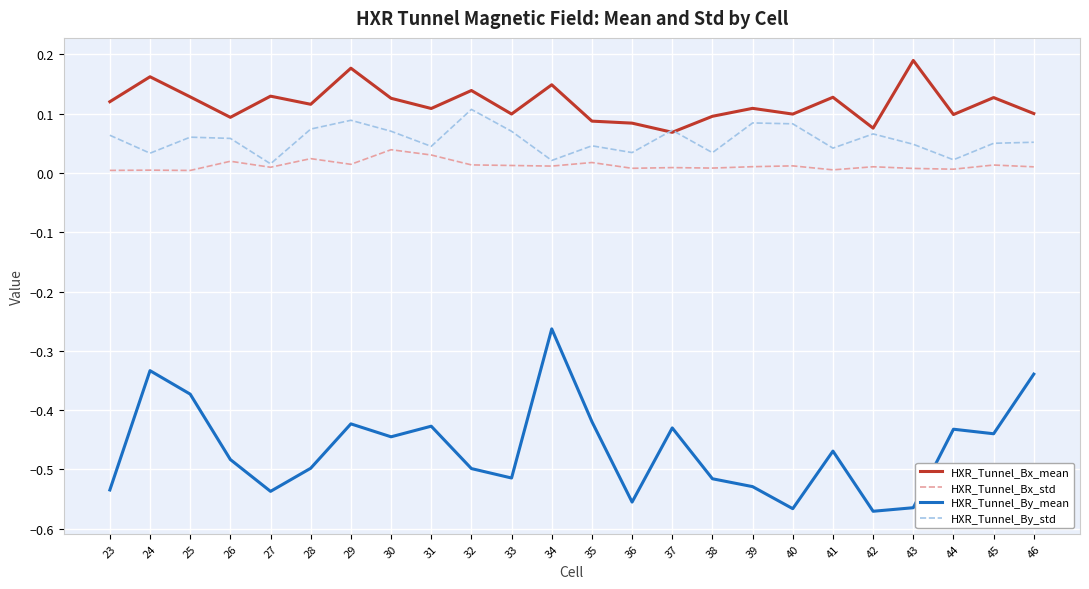

Is the value of HXR_Tunnel_Bx_std at 45 greater than the value of HXR_Tunnel_Bx_mean at 26?

No